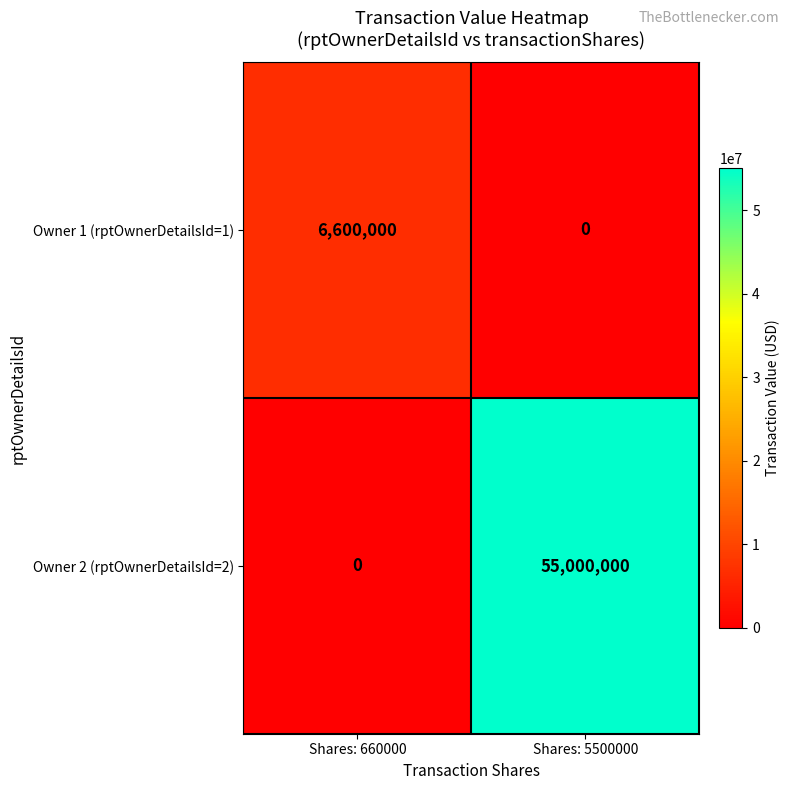

At which category does the chart reach its peak across all series?

Shares: 5500000